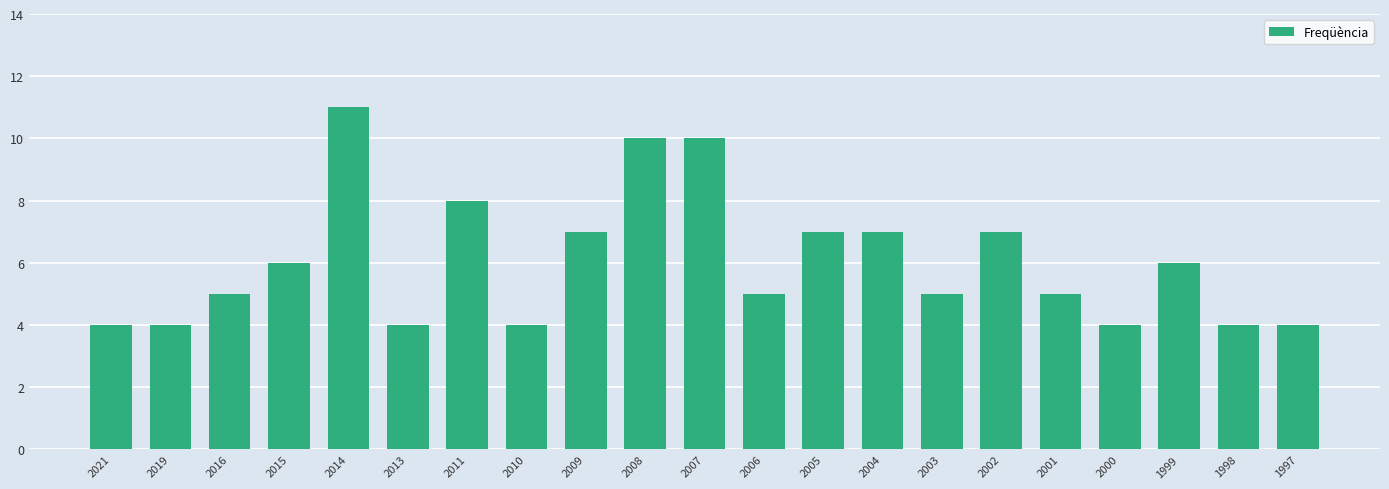

What is the approximate value at 2019?

4